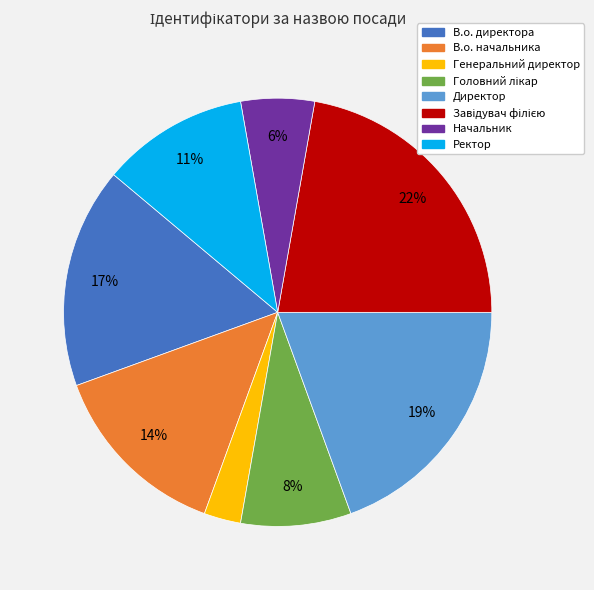

How many slices are in this pie chart?

8